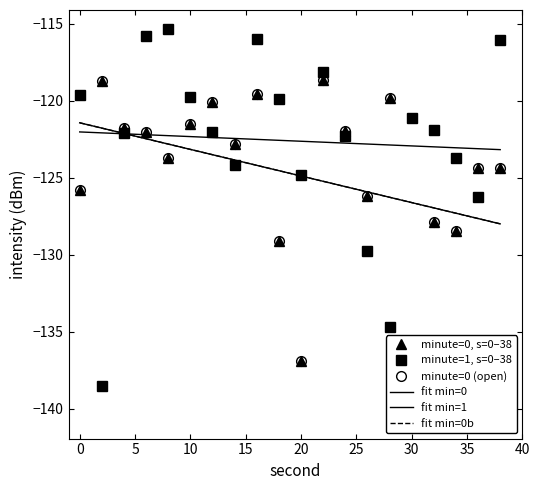

Rank the categories by 2:00 value from highest to lowest.

22, 2, 16, 28, 12, 10, 4, 24, 6, 14, 8, 38, 36, 0, 26, 32, 34, 18, 20, 30